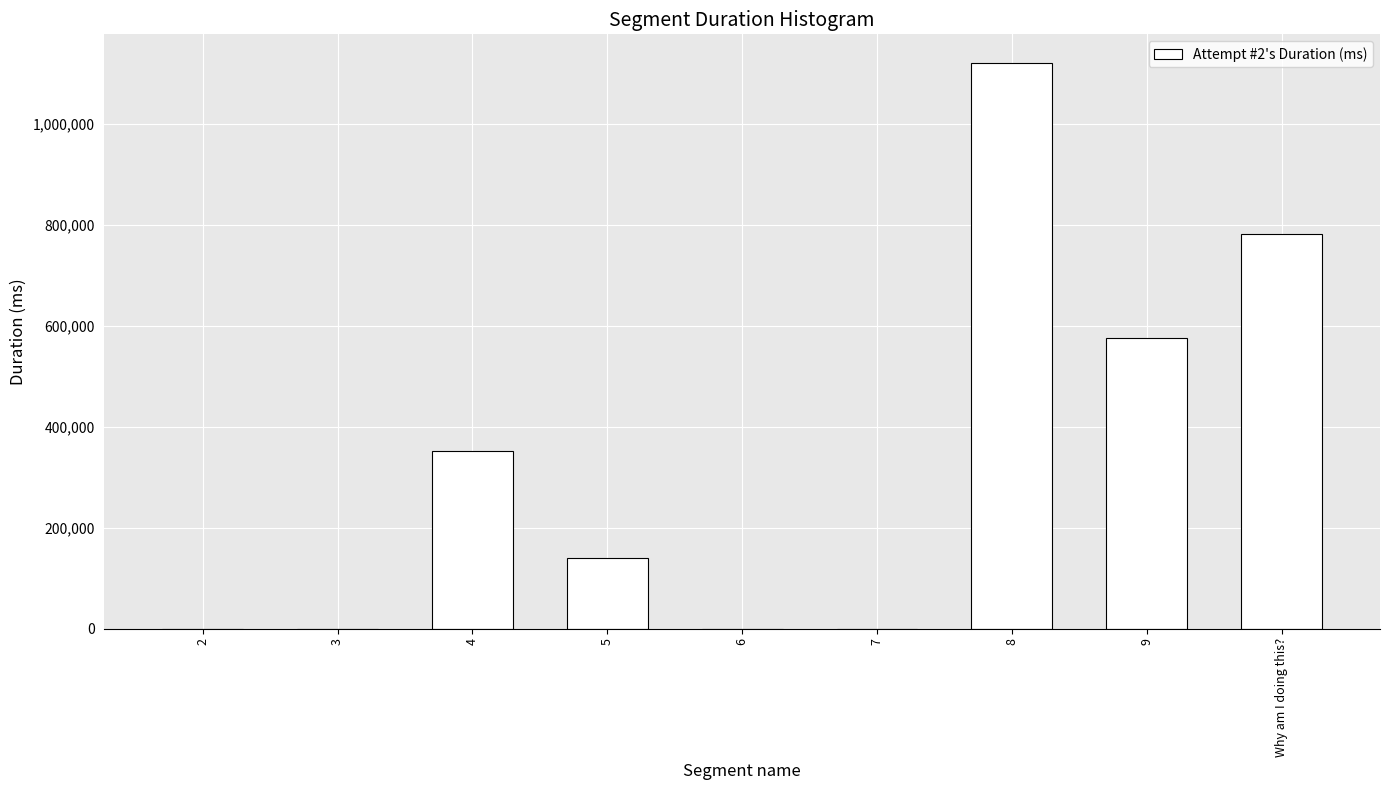

What is the change in value from 8 to 9?

-545055